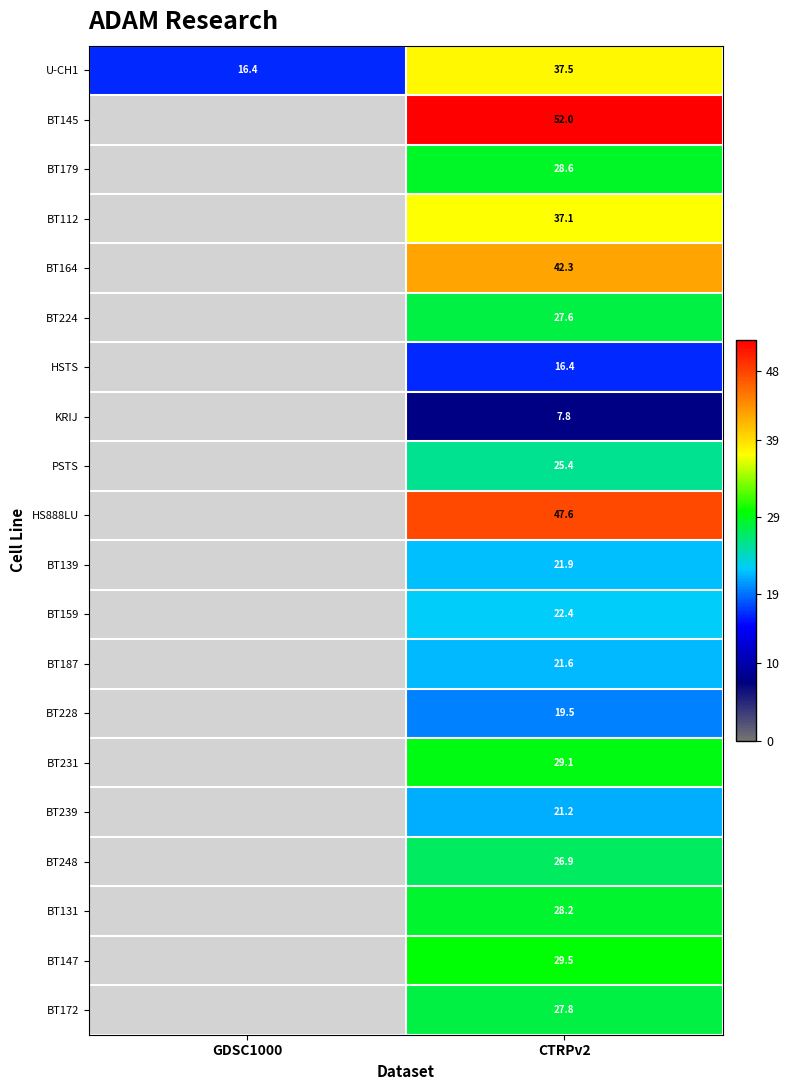

Is the value of BT228 at CTRPv2 greater than the value of BT139 at CTRPv2?

No